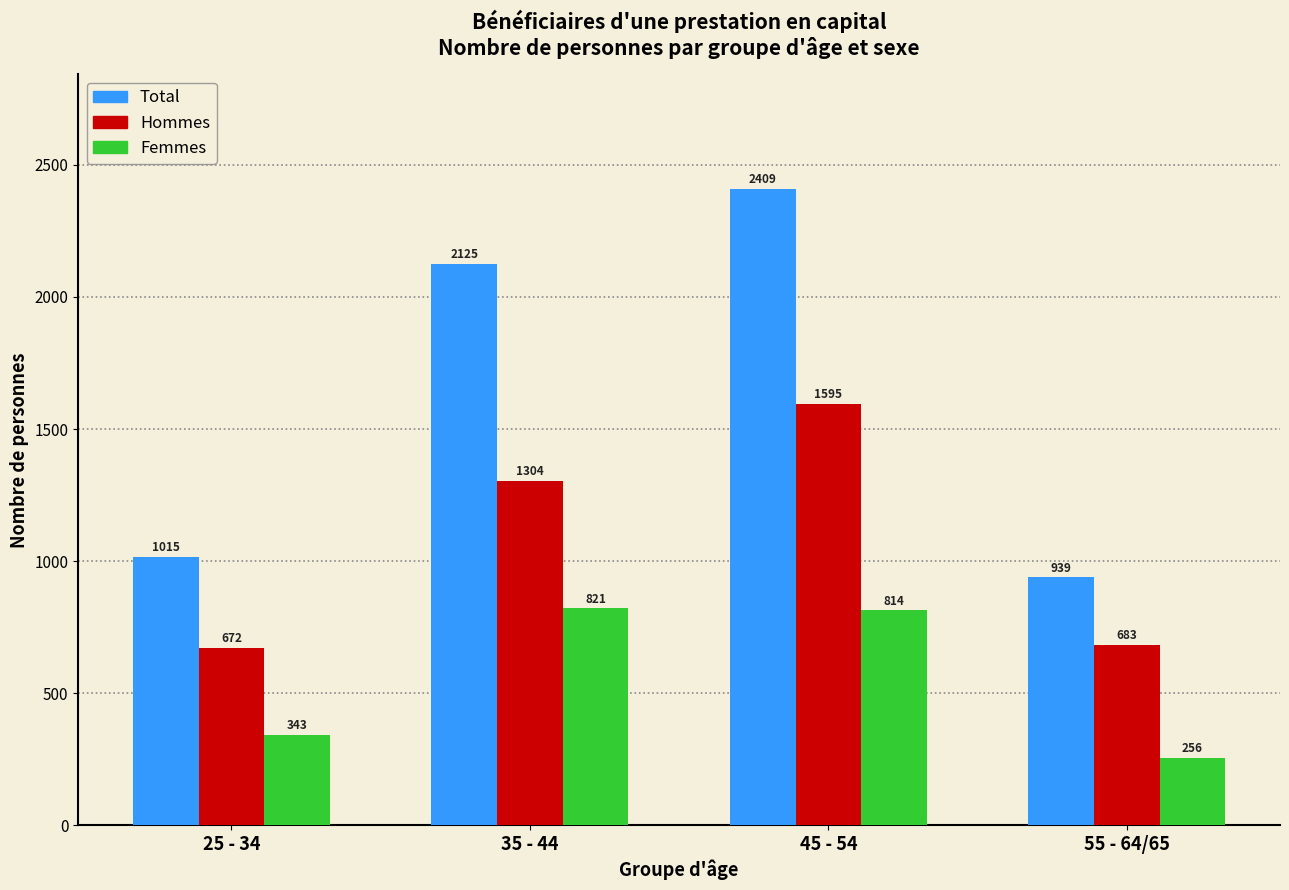

Reading left to right, list all the values displayed in this chart.

Total: 1015	2125	2409	939
Hommes: 672	1304	1595	683
Femmes: 343	821	814	256